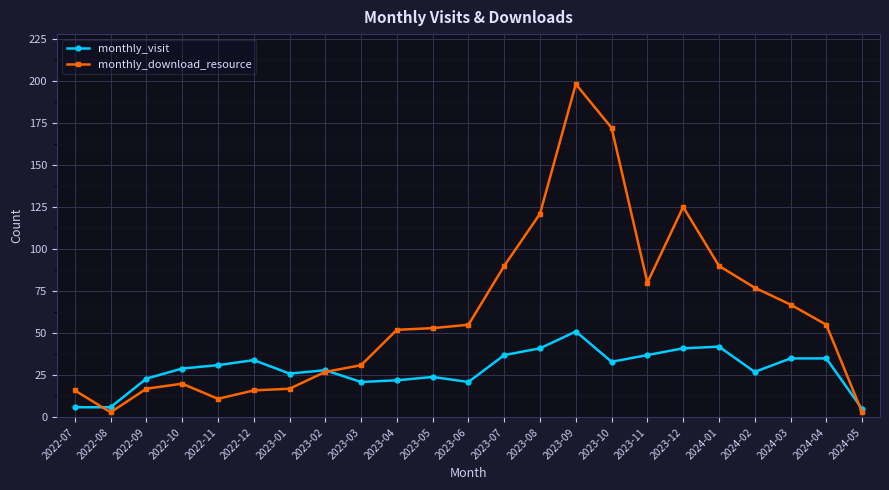

Count the number of categories in the chart.

23